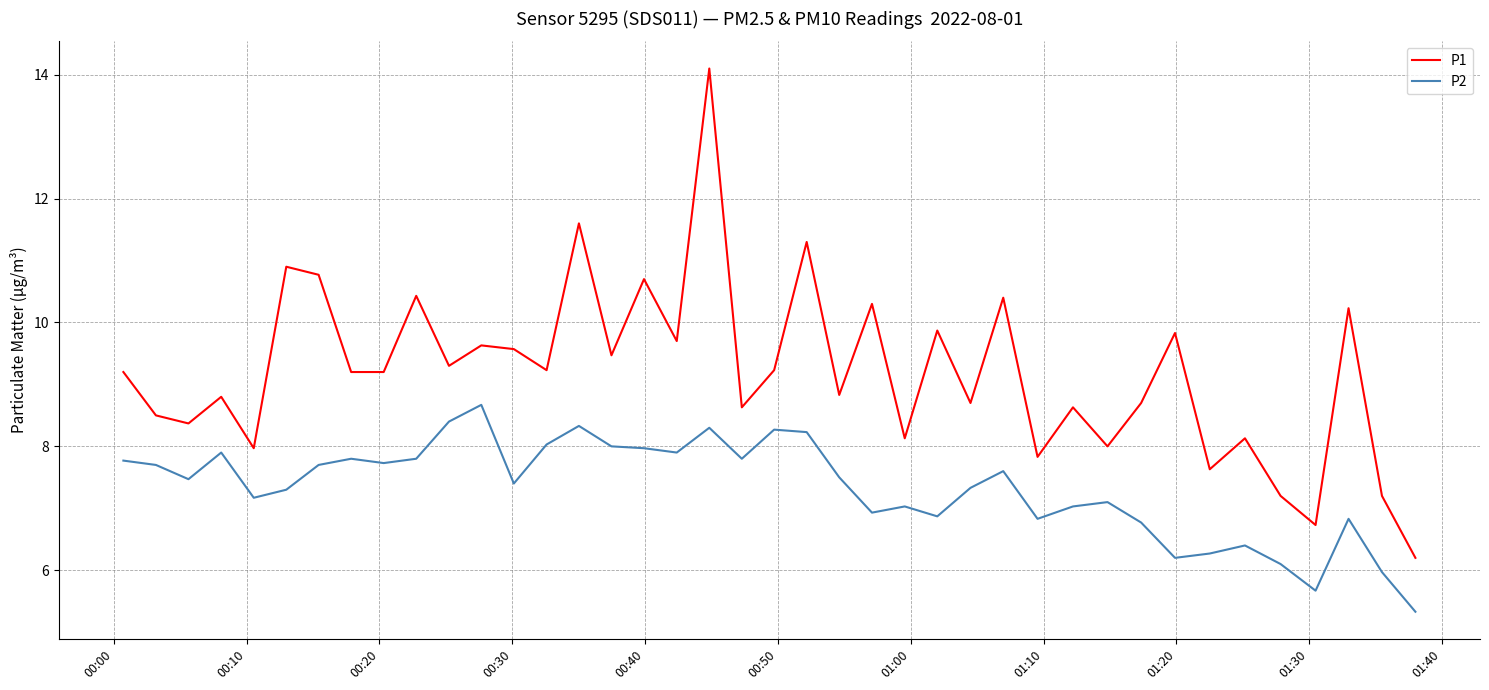

What is the difference between the maximum and minimum values in the P2 series?

3.3